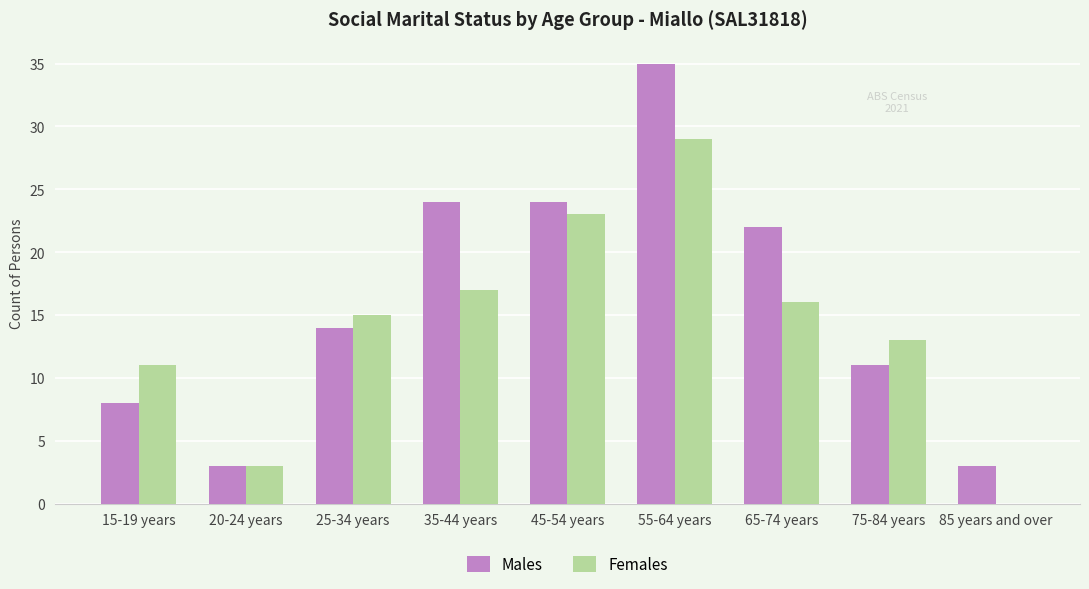

What value does the Females series have at 55-64 years?

29